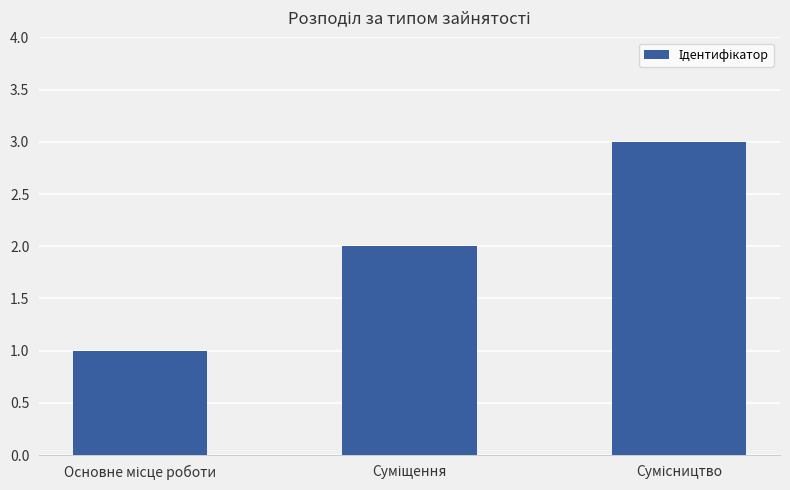

How many values are below 2?

1